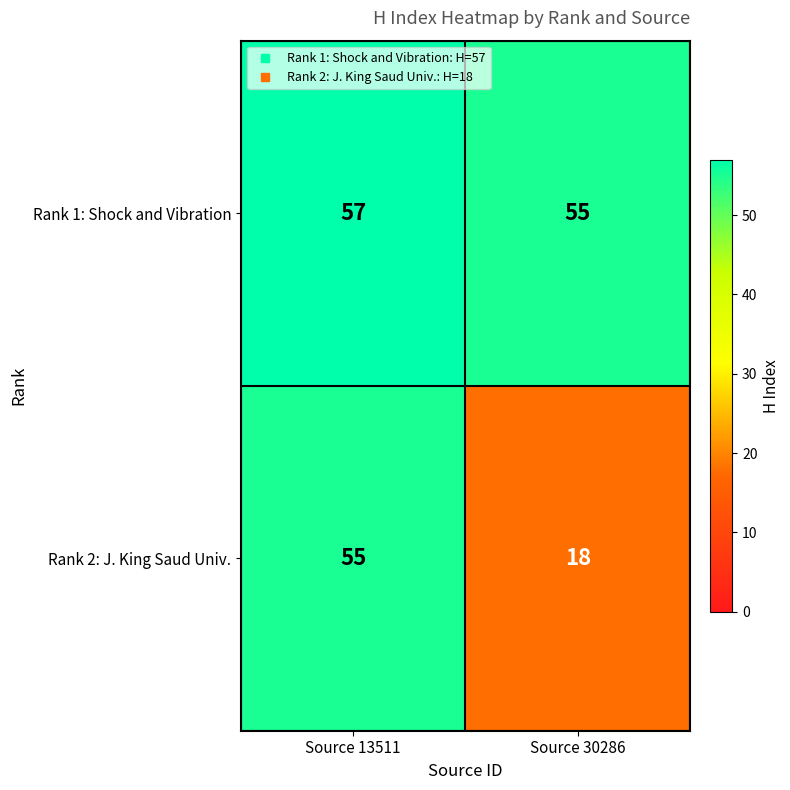

What is the sum of the Rank 1: Shock and Vibration values at Source 13511 and Source 30286?

112